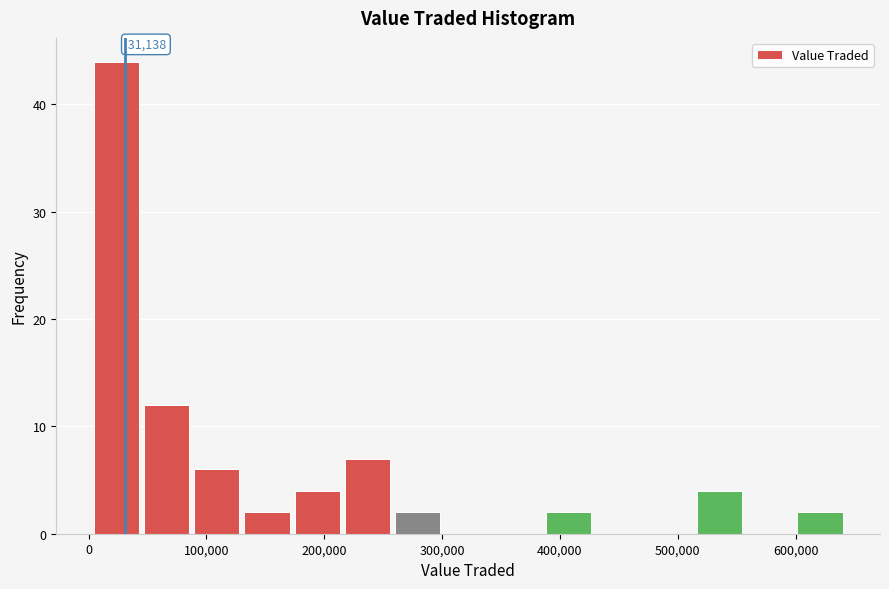

Which range on the x-axis has the tallest bar?

0 to 40000